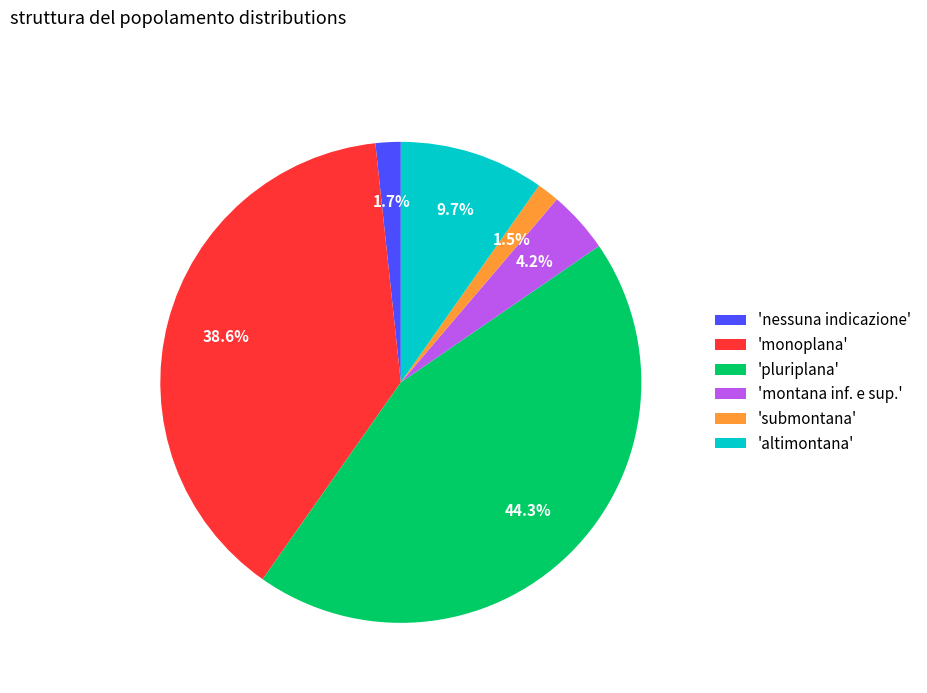

What percentage is NOT represented by 'nessuna indicazione'?

98.3%